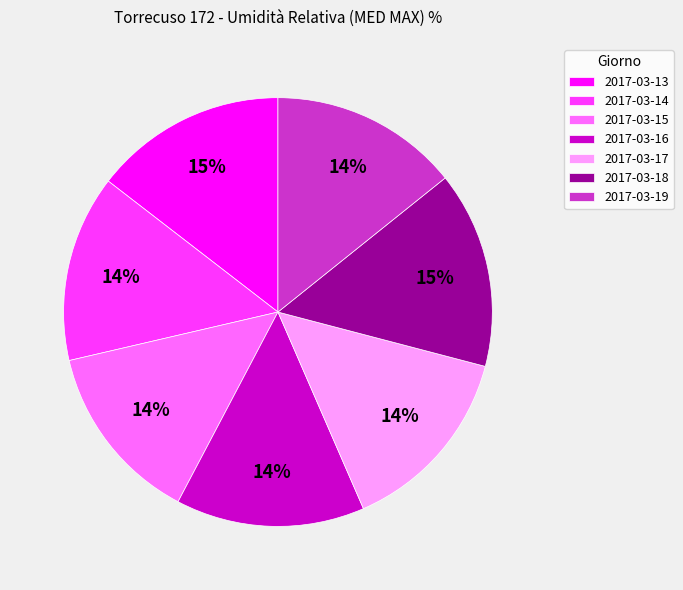

Combined, do 2017-03-19 and 2017-03-13 account for over 50%?

No